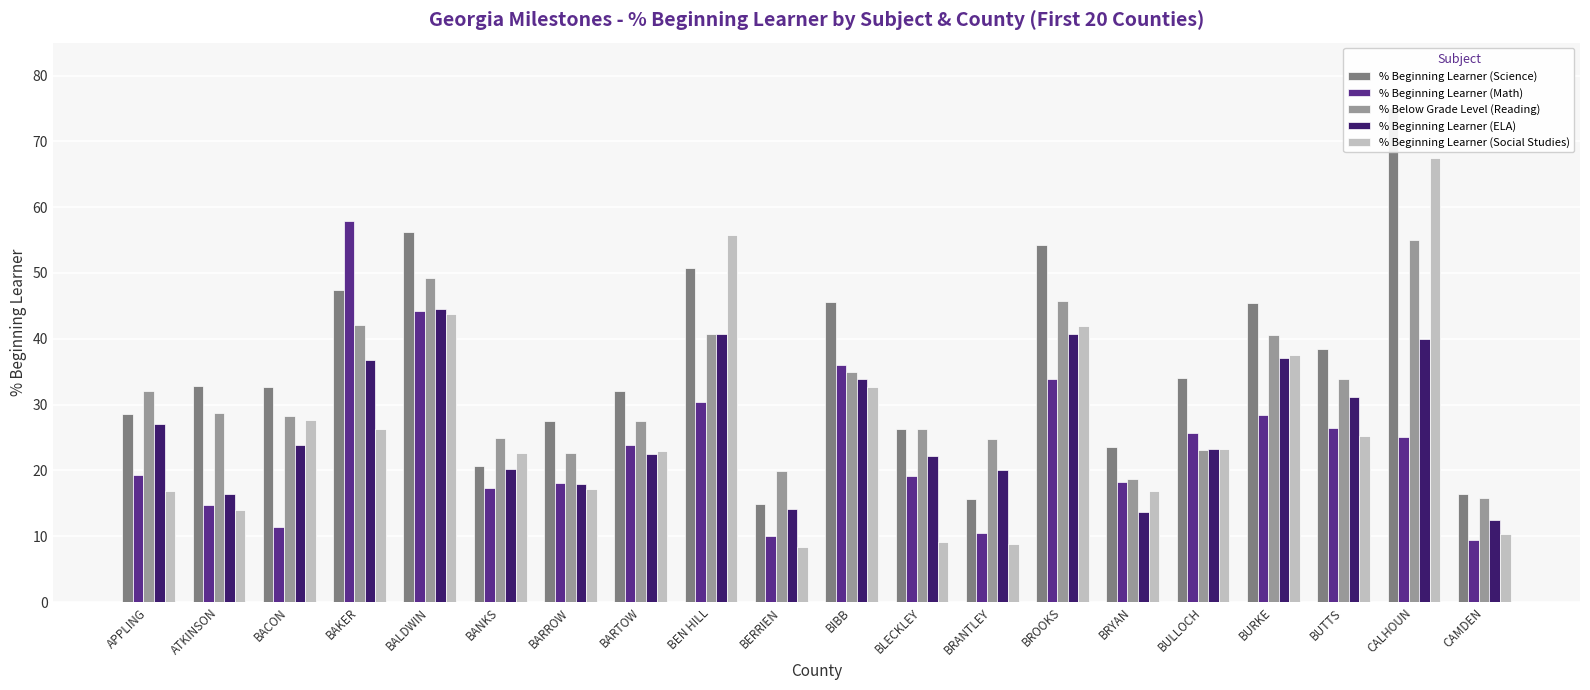

What is the average value of the % Beginning Learner (Science) series?

35.9